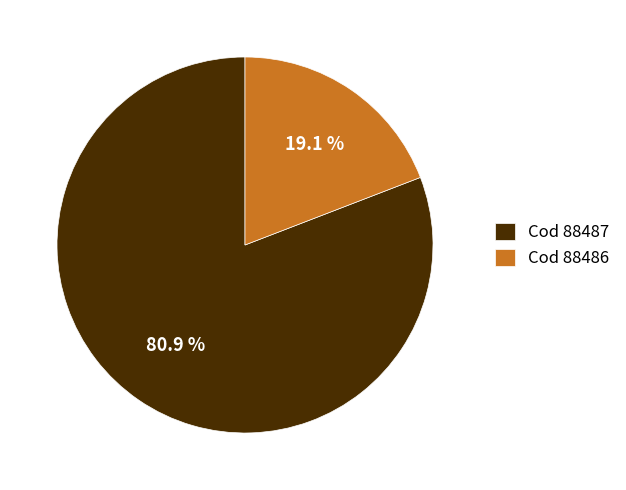

Which has a higher value, Cod 88487 or Cod 88486?

Cod 88487